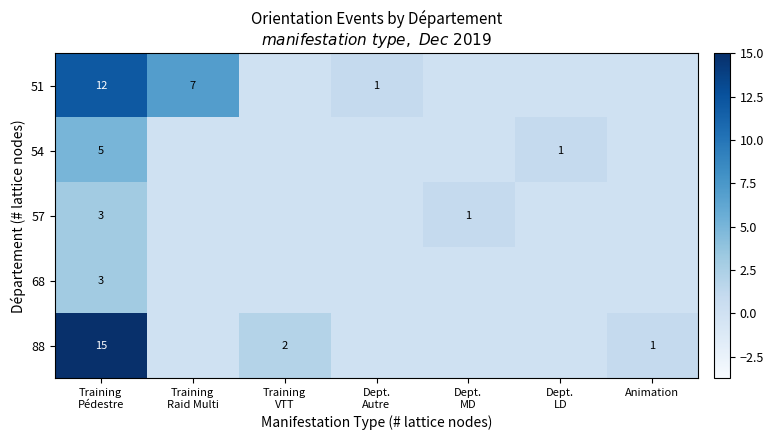

What value does the 57 series have at Dept. MD?

1